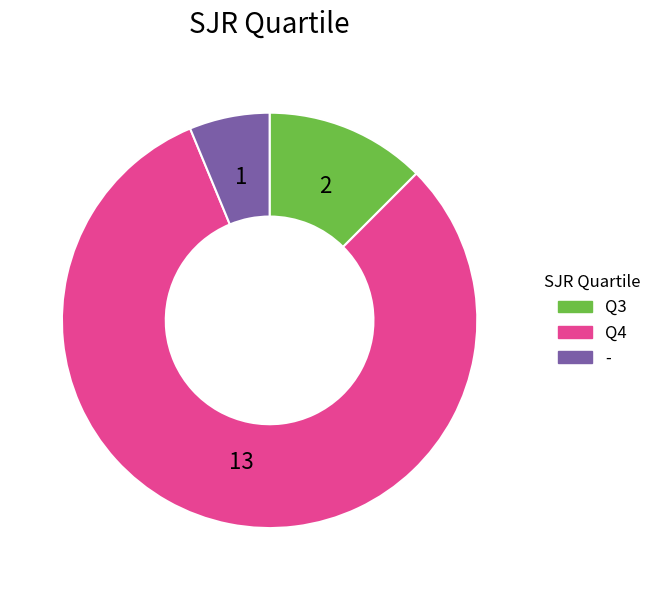

How many segments does this pie chart have?

3